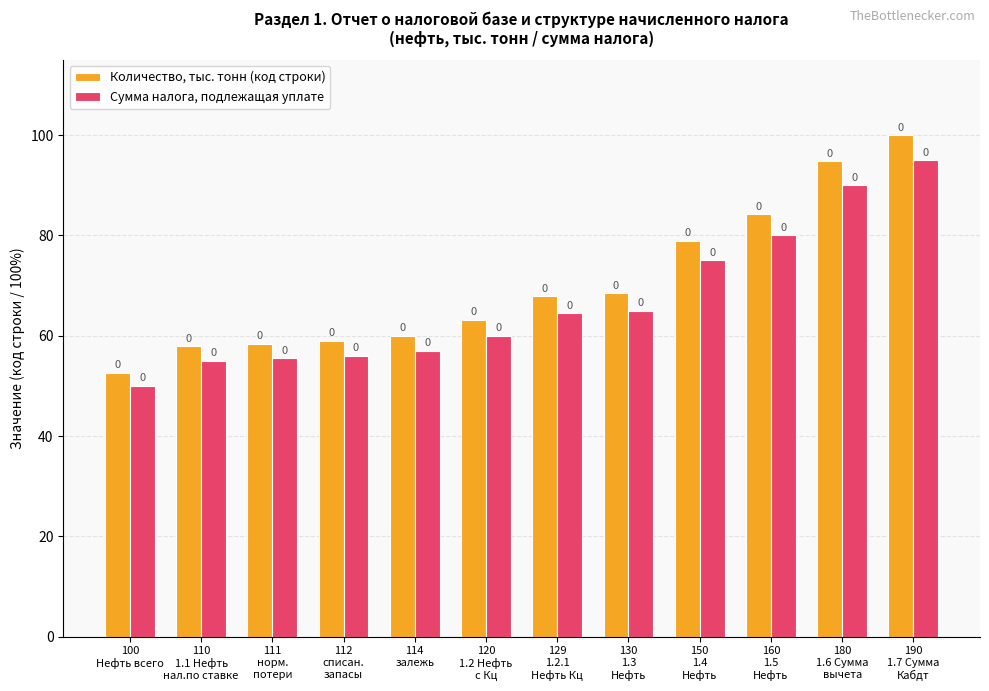

How many bars are there in total?

24